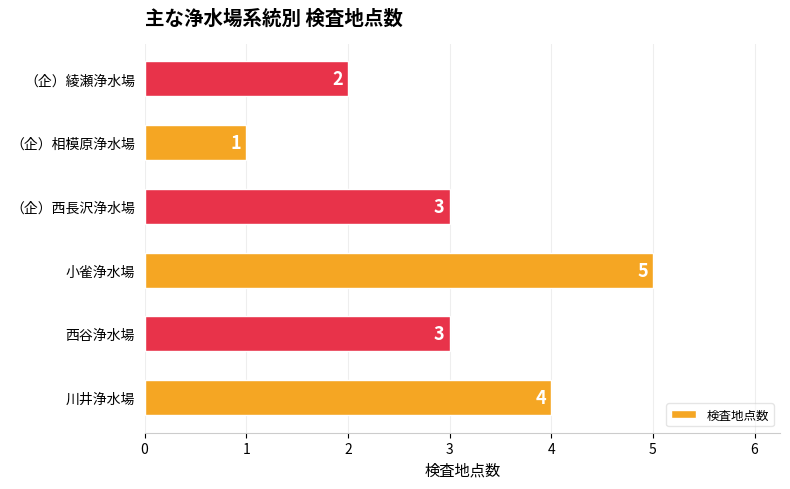

What is the sum of all values?

18